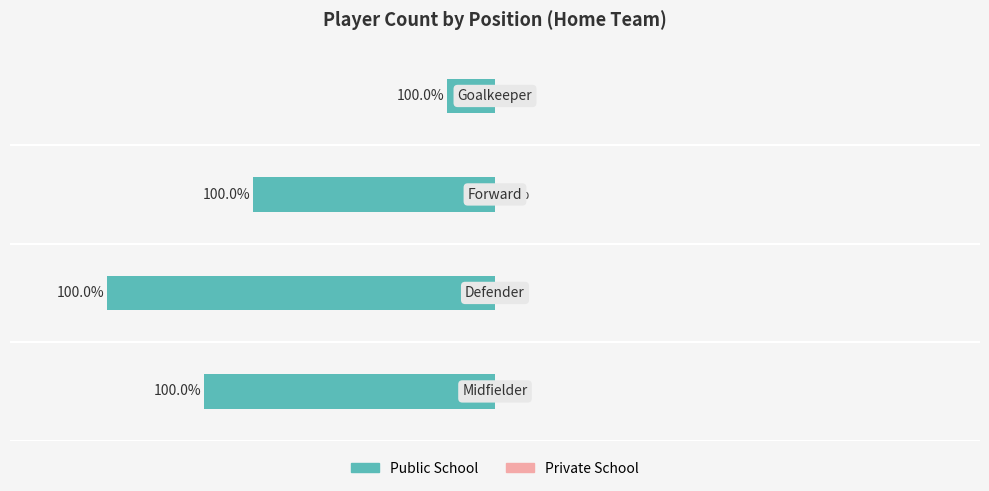

Does the chart contain any negative values?

Yes